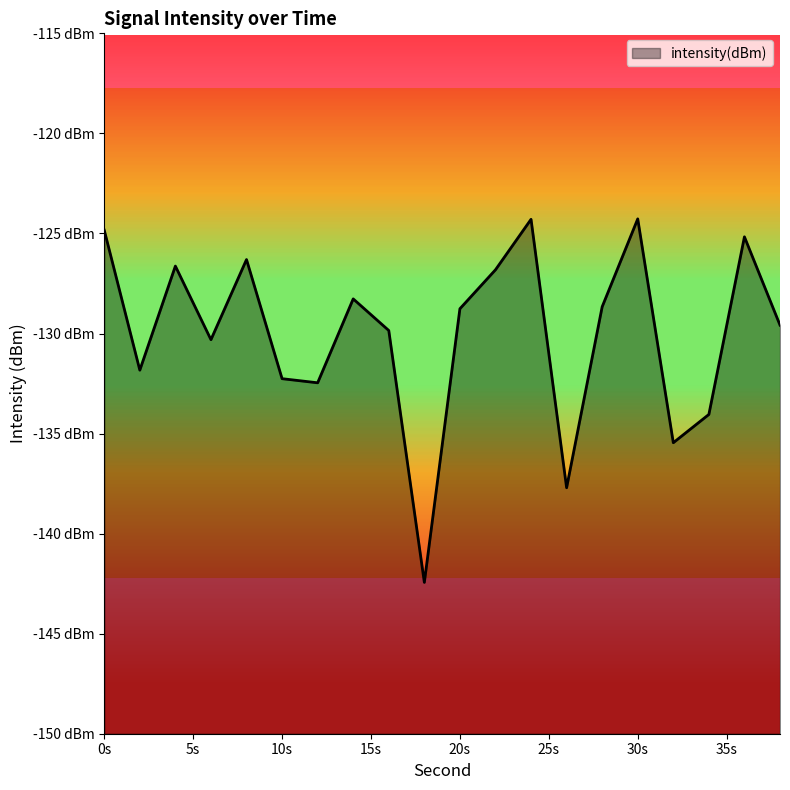

Where is the first local minimum?

2